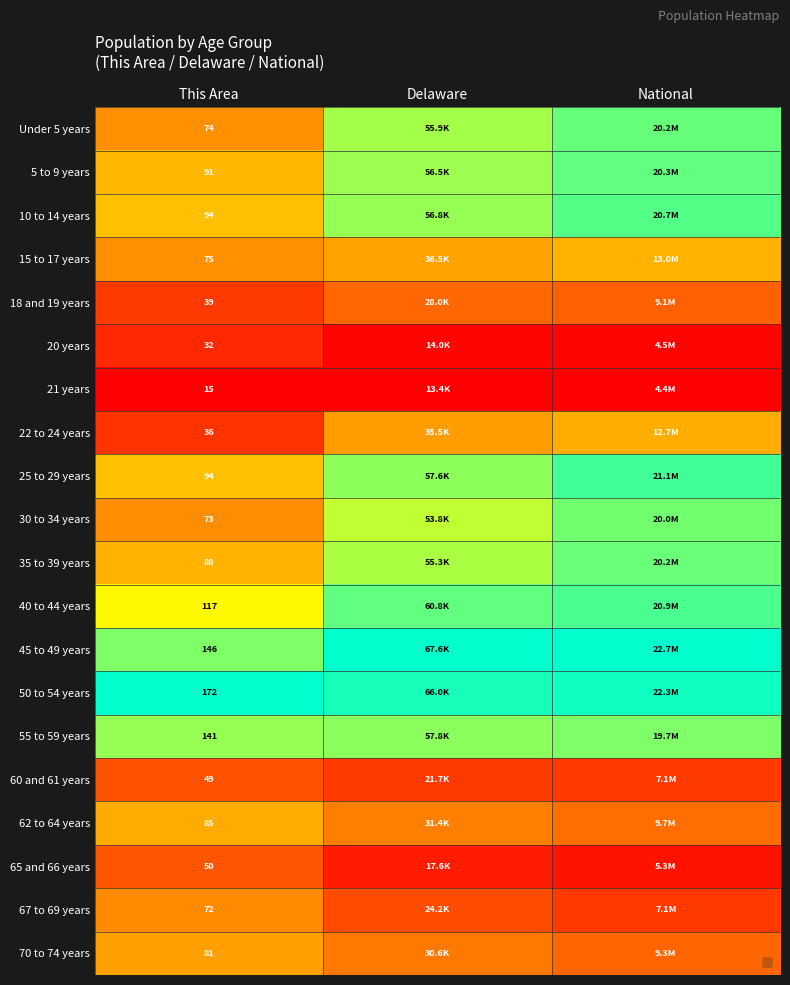

Is the value of 15 to 17 years at This Area greater than the value of 21 years at This Area?

Yes